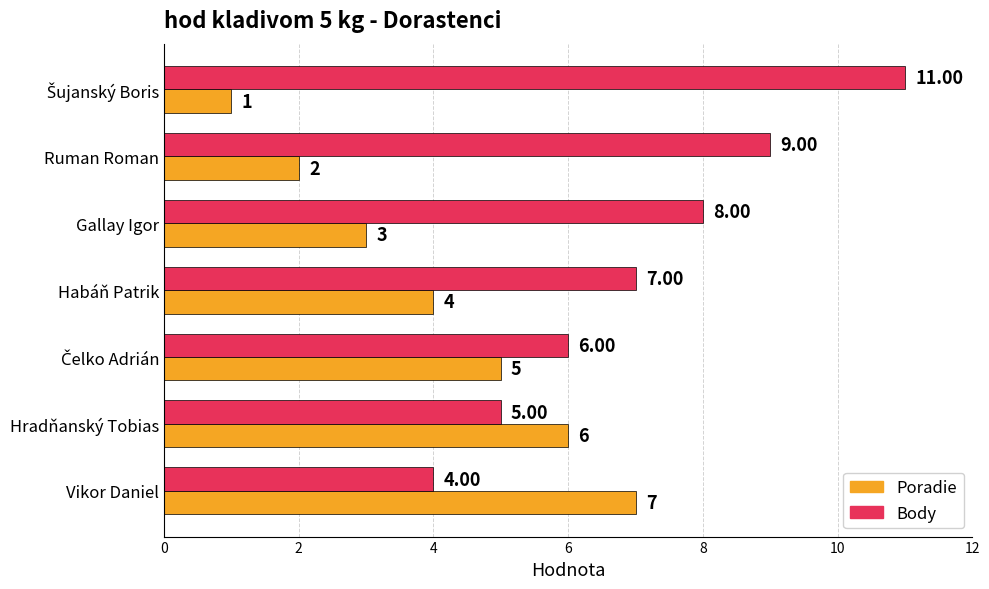

Count the Body values in the range 5 to 9.

5